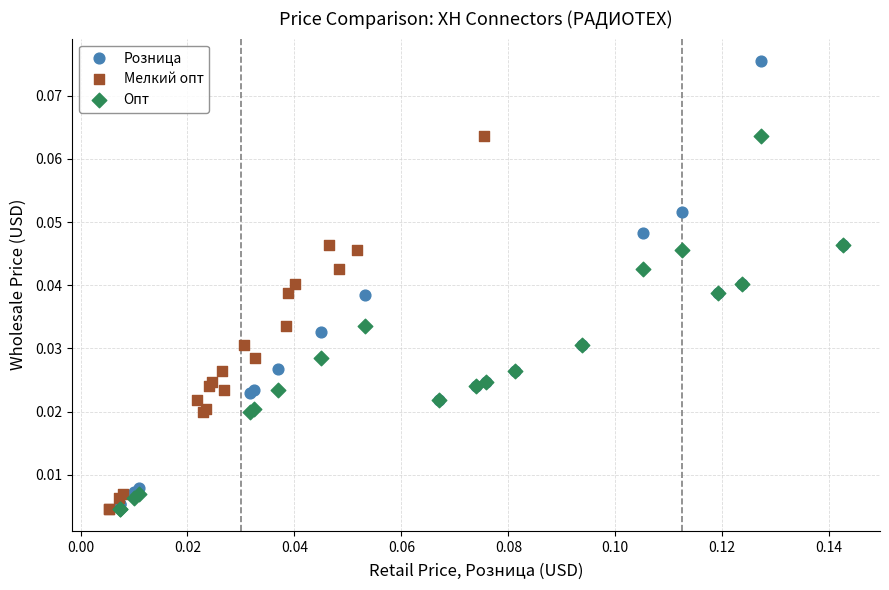

Which series reaches the maximum Y coordinate?

Розница